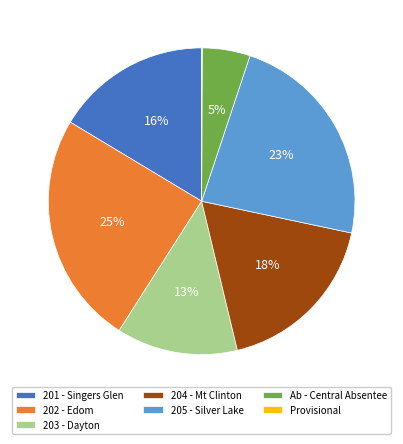

To the nearest percent, what is the difference between the largest and smallest slice percentages?

25%